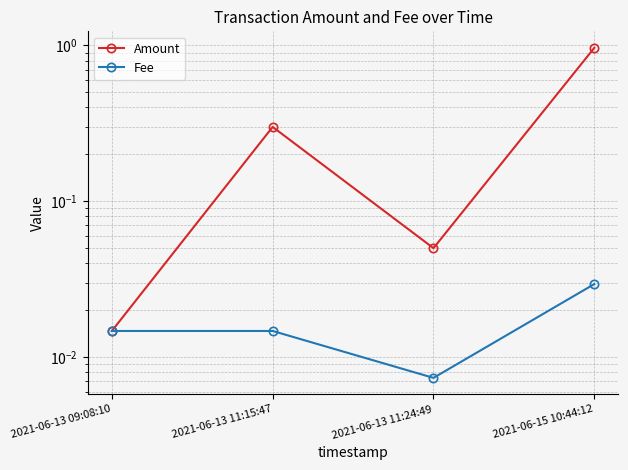

In Amount, how many points are lower than both neighbors (excluding endpoints)?

1